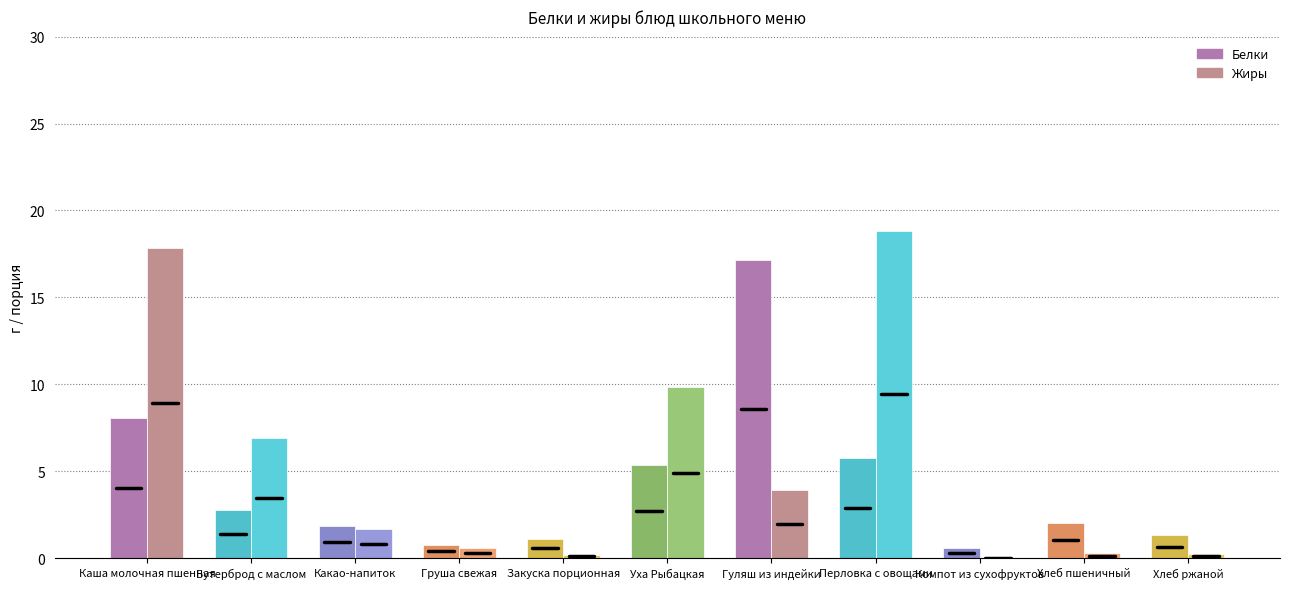

What is the sum of the Белки values at Гуляш из индейки and Компот из сухофруктов?

17.7